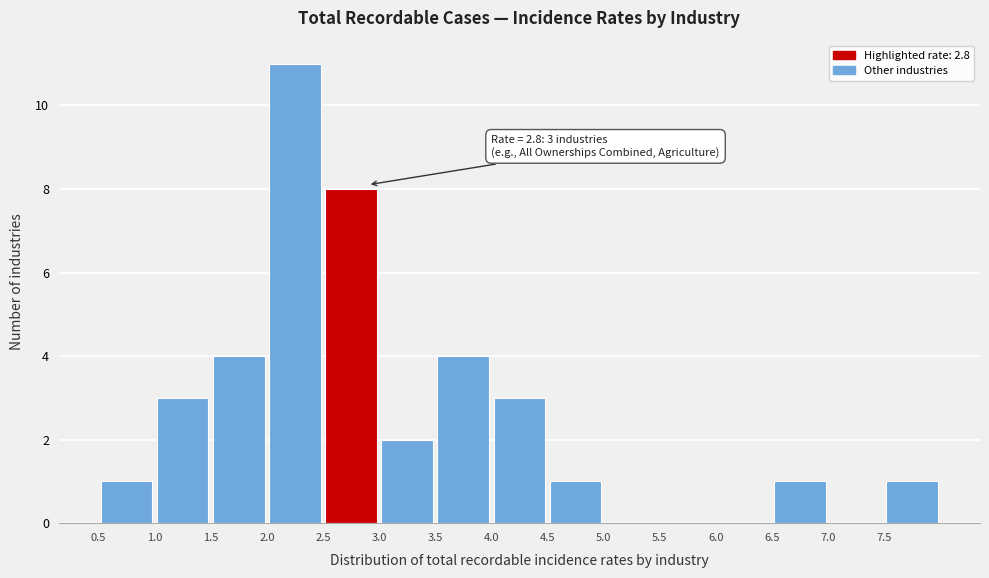

Over which range of the x-axis is the bar tallest?

2.0 to 2.5